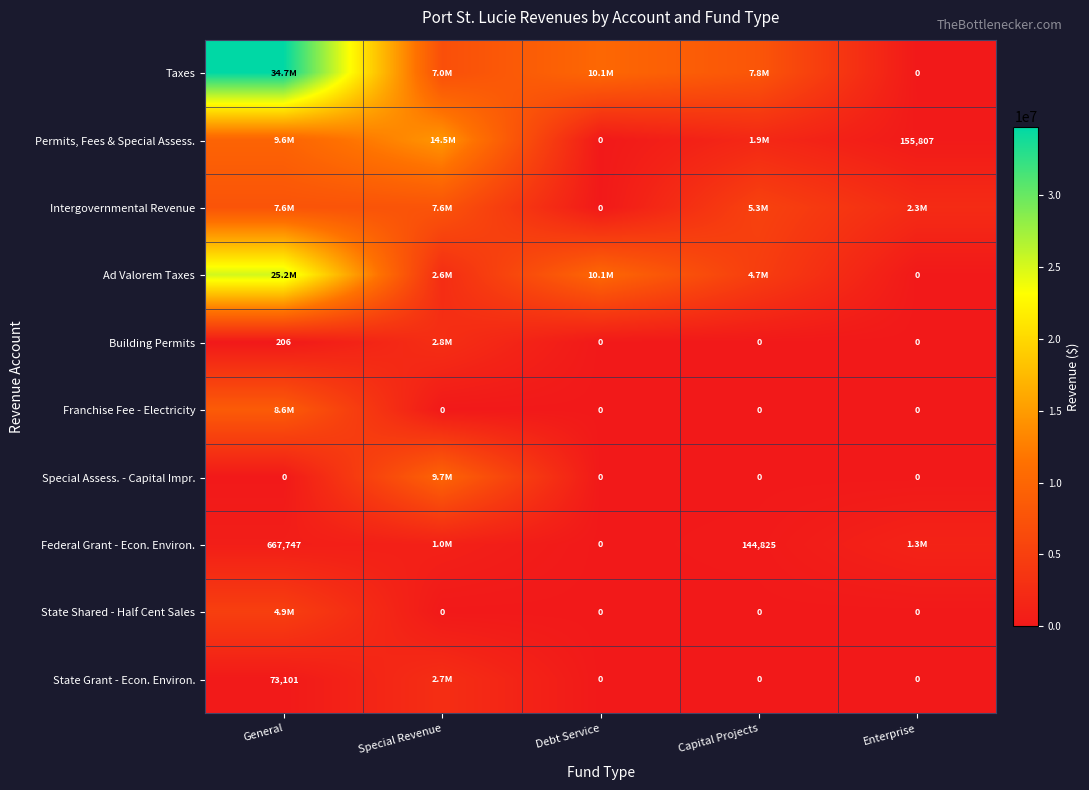

The Permits, Fees & Special Assess. series shows 155807 at Enterprise. True or false?

True